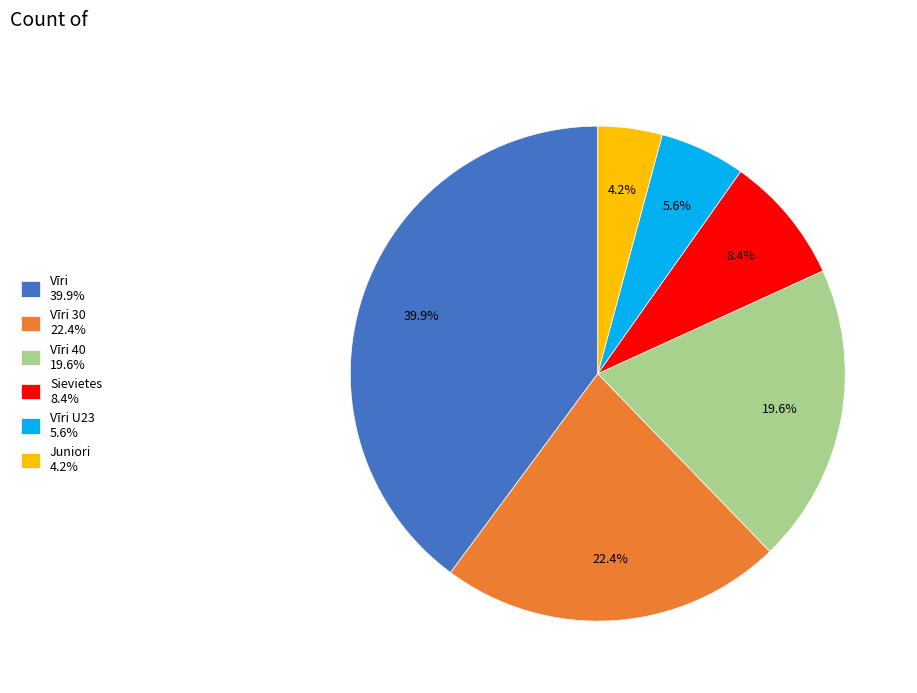

How many slices are in this pie chart?

6